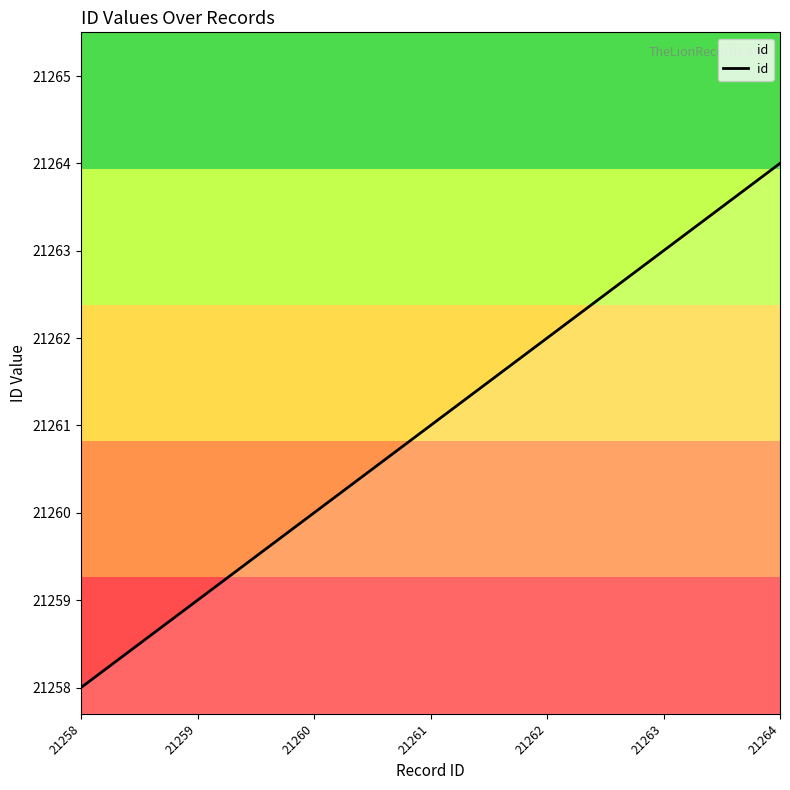

What is the difference between the maximum and minimum values?

6